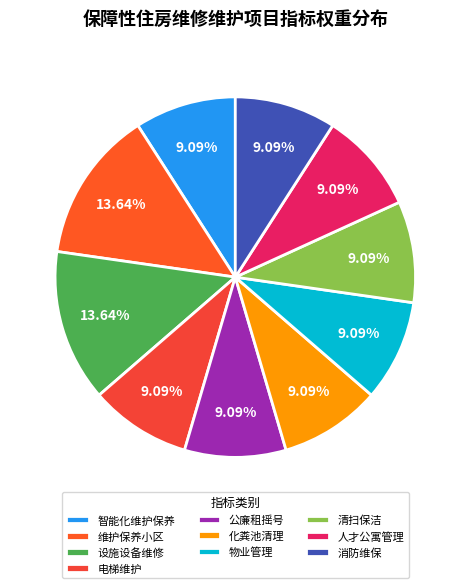

Count the number of slices in the pie.

10